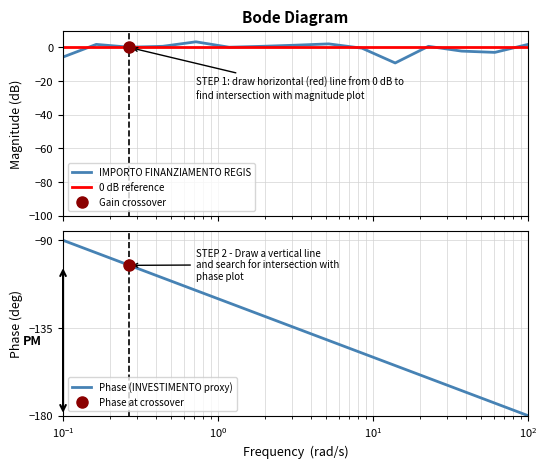

What is the average value of the Phase (INVESTIMENTO proxy) series?

-135.0